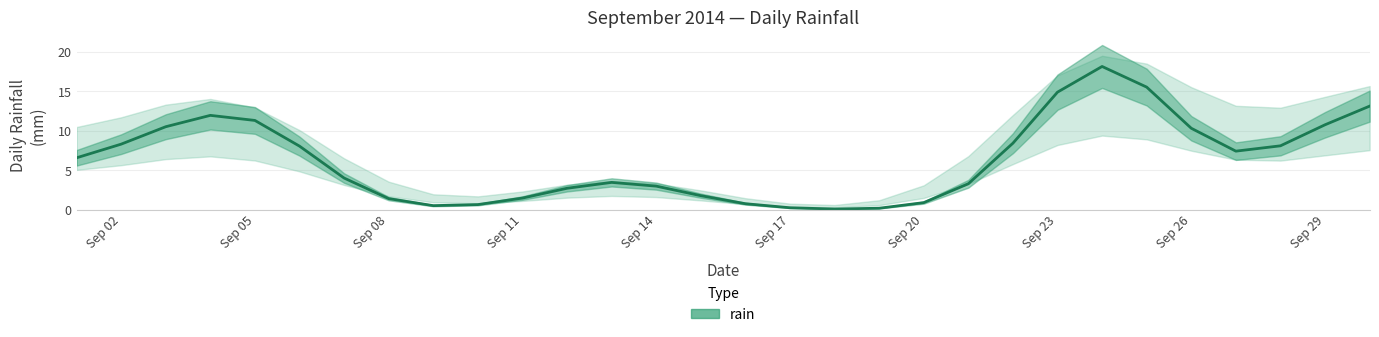

The chart shows a value of 3.0 at Sep 14. True or false?

True